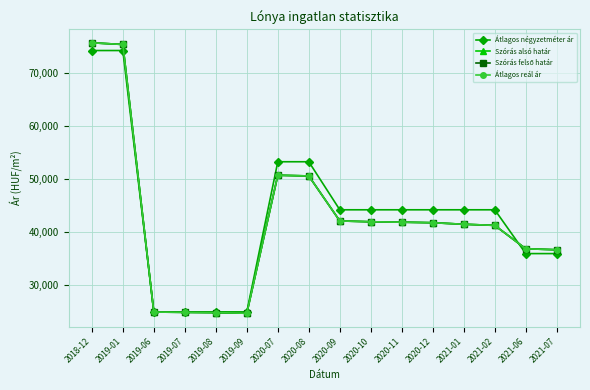

What is the smallest value displayed?

24737